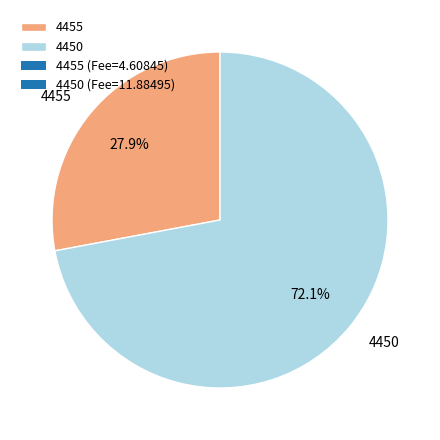

True or false: 4450 accounts for 85% of the total.

False